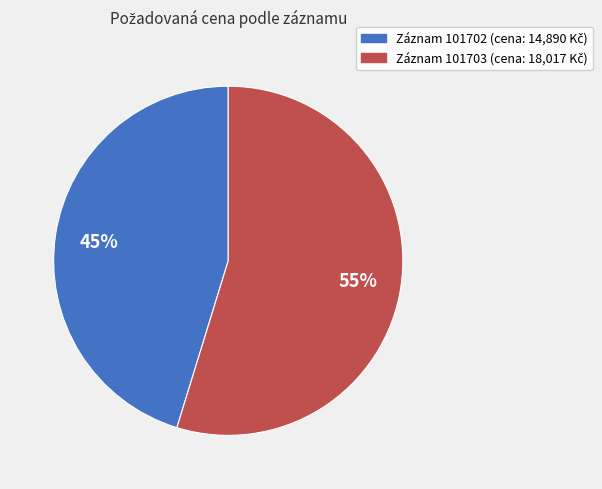

Is there any slice that represents more than half of the pie?

Yes